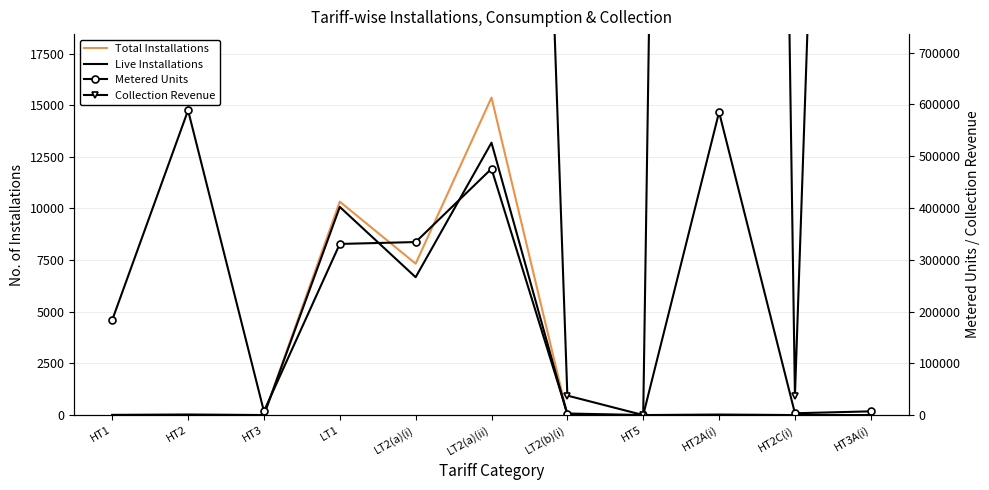

The Live Installations series shows 1 at HT2C(i). True or false?

False